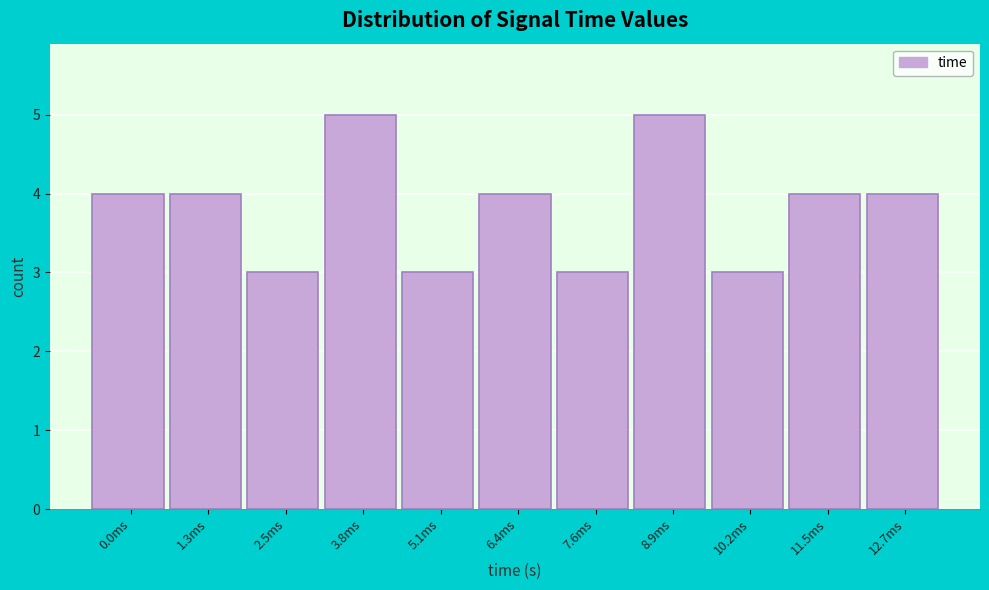

Reading left to right, transcribe all the data shown in this chart.

4	4	3	5	3	4	3	5	3	4	4